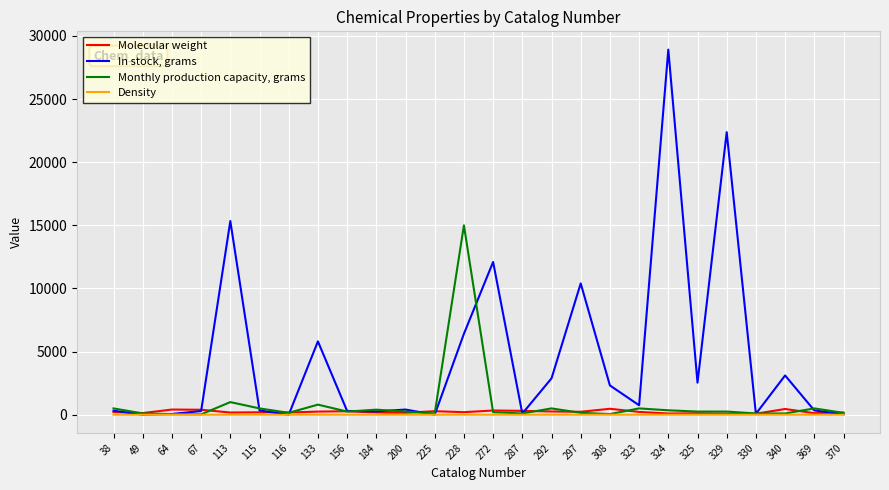

What is the difference between the highest and lowest values at 324?

28918.5